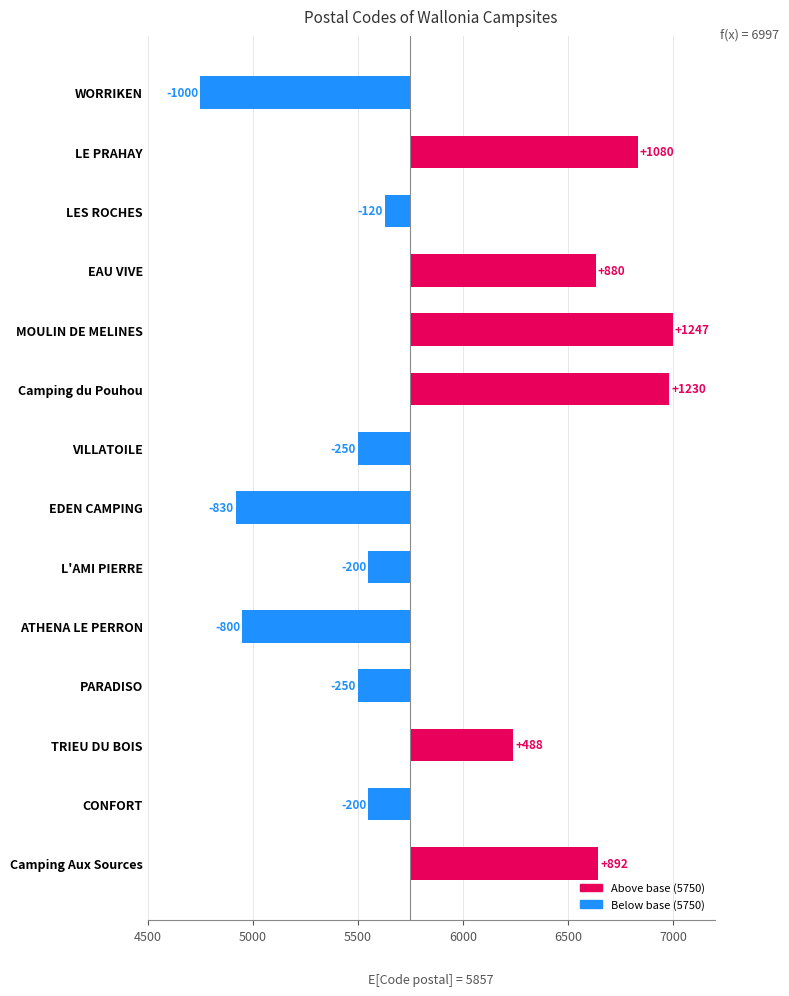

How many positive values are there?

6